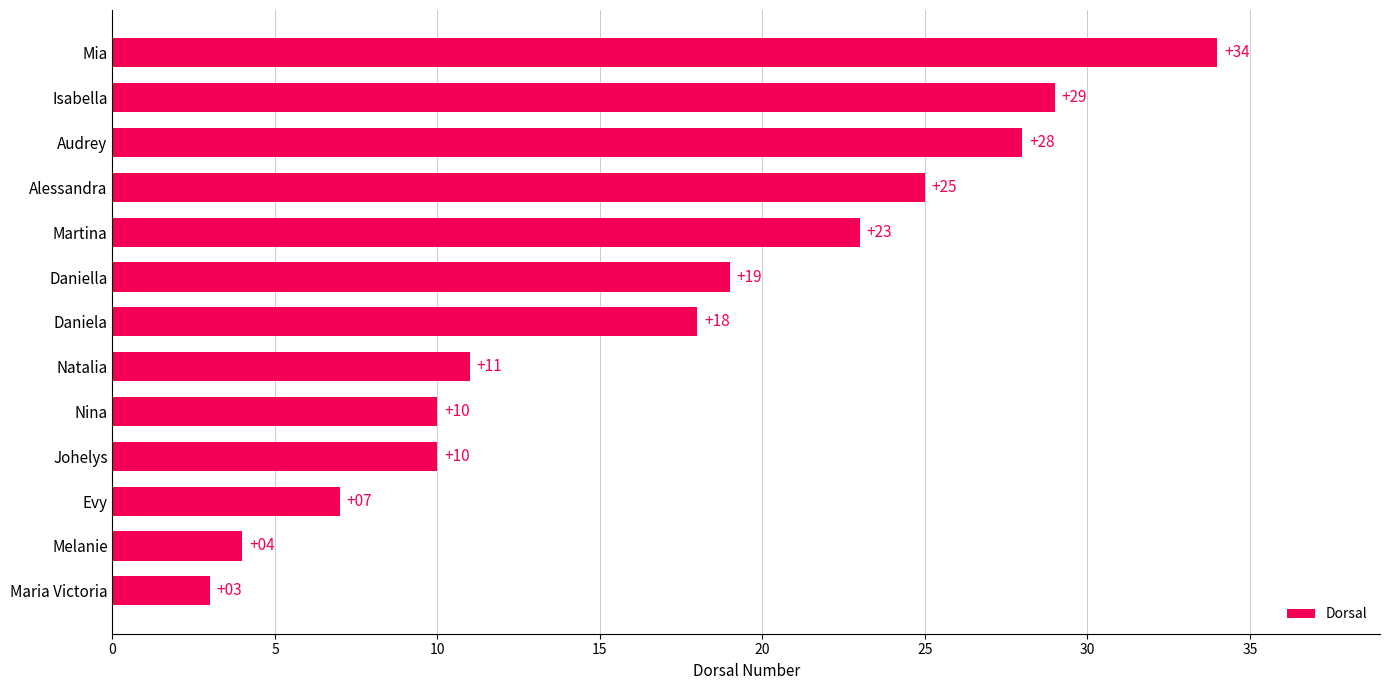

How many bars are there in total?

13